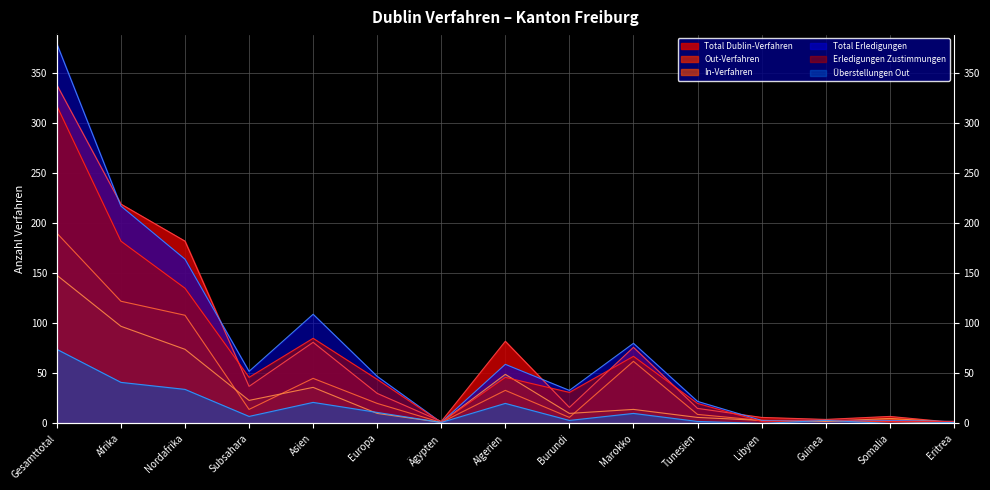

What is the label of the 1st point from the right?

Eritrea